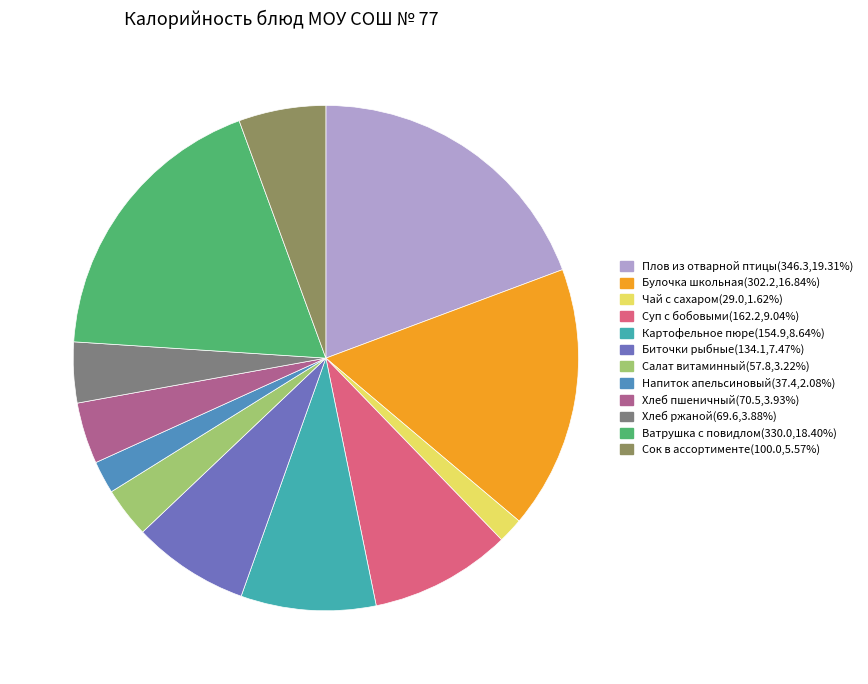

The Чай с сахаром slice represents 15% of the pie. True or false?

False